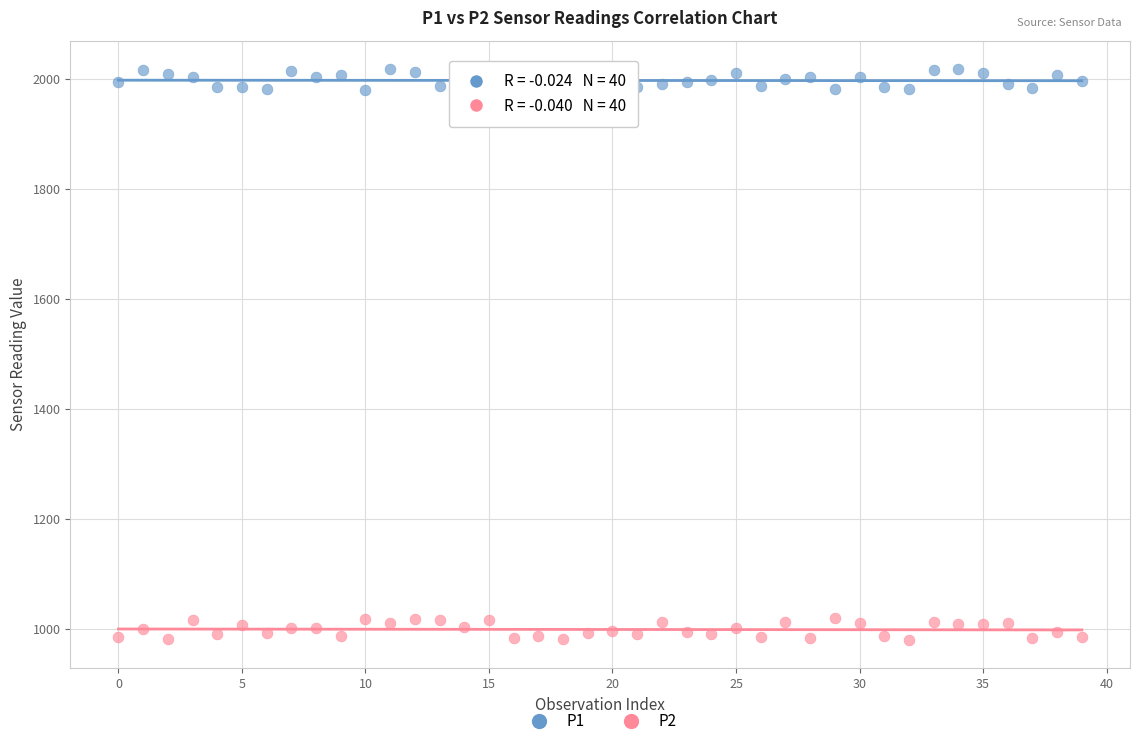

Which series reaches the minimum Y coordinate?

P2